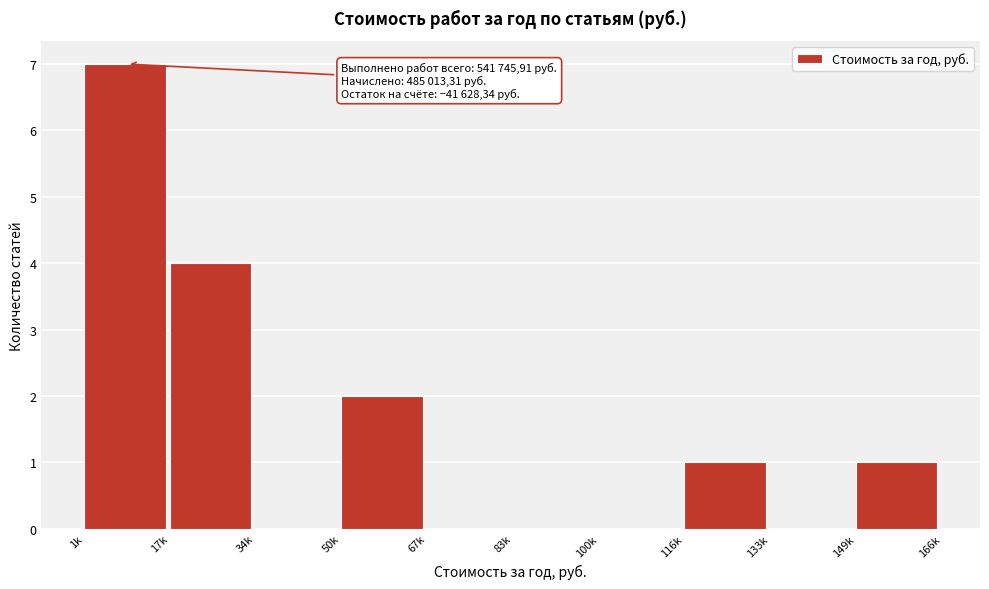

Reading left to right, transcribe all the data shown in this chart.

1k=7	17k=4	34k=0	50k=2	67k=0	83k=0	100k=0	116k=1	133k=0	149k=1